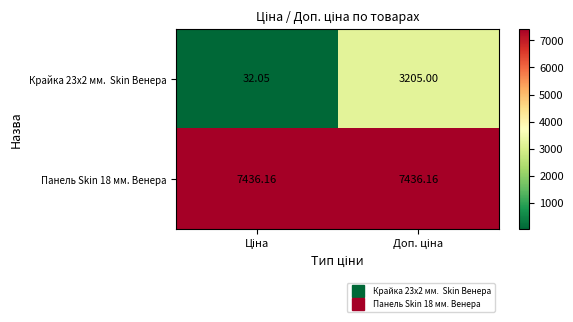

What is the greatest value displayed?

7436.2